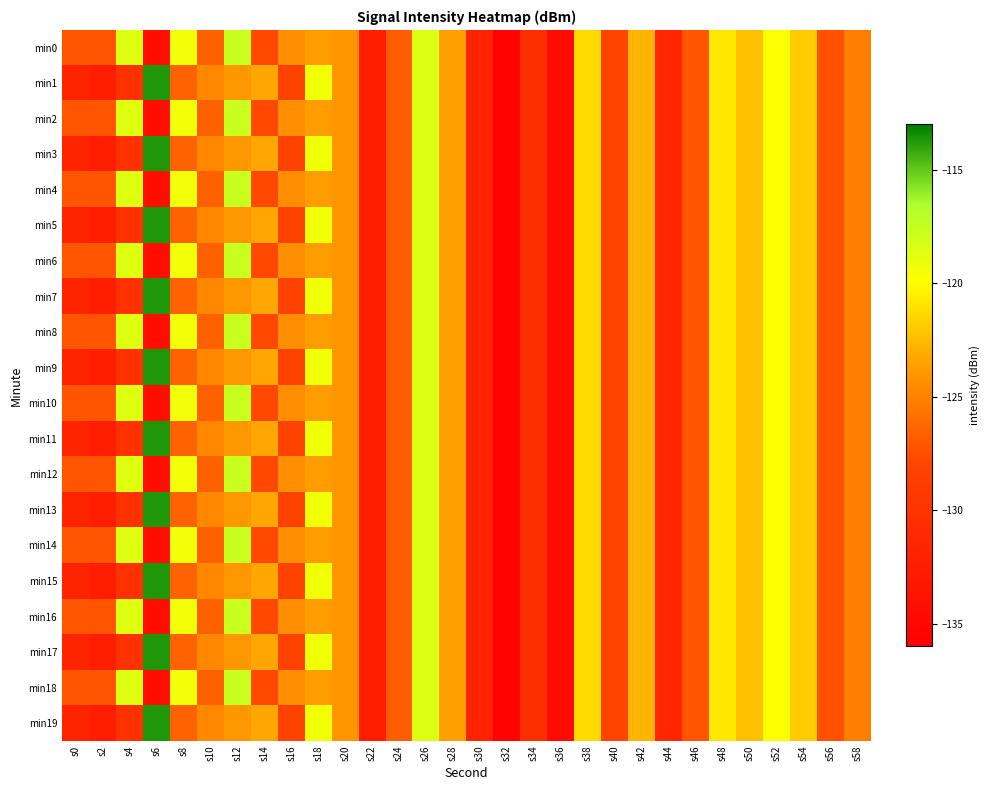

Reading left to right, transcribe all the data shown in this chart.

min0: s0=-127.2	s2=-127.2	s4=-118.6	s6=-134.3	s8=-119.4	s10=-126.6	s12=-117.7	s14=-127.8	s16=-124.4	s18=-123.8	s20=-124.1	s22=-132.3	s24=-126.8	s26=-118.5	s28=-123.6	s30=-131.9	s32=-135.6	s34=-130.6	s36=-134.6	s38=-121.3	s40=-128.0	s42=-122.7	s44=-131.5	s46=-127.2	s48=-120.8	s50=-122.3	s52=-119.8	s54=-121.9	s56=-127.3	s58=-125.2
min1: s0=-131.8	s2=-132.4	s4=-130.2	s6=-113.6	s8=-126.5	s10=-124.7	s12=-124.0	s14=-123.3	s16=-128.2	s18=-119.3	s20=-124.1	s22=-132.3	s24=-126.8	s26=-118.5	s28=-123.6	s30=-131.9	s32=-135.6	s34=-130.6	s36=-134.6	s38=-121.3	s40=-128.0	s42=-122.7	s44=-131.5	s46=-127.2	s48=-120.8	s50=-122.3	s52=-119.8	s54=-121.9	s56=-127.3	s58=-125.2
min2: s0=-127.2	s2=-127.2	s4=-118.6	s6=-134.3	s8=-119.4	s10=-126.6	s12=-117.7	s14=-127.8	s16=-124.4	s18=-123.8	s20=-124.1	s22=-132.3	s24=-126.8	s26=-118.5	s28=-123.6	s30=-131.9	s32=-135.6	s34=-130.6	s36=-134.6	s38=-121.3	s40=-128.0	s42=-122.7	s44=-131.5	s46=-127.2	s48=-120.8	s50=-122.3	s52=-119.8	s54=-121.9	s56=-127.3	s58=-125.2
min3: s0=-131.8	s2=-132.4	s4=-130.2	s6=-113.6	s8=-126.5	s10=-124.7	s12=-124.0	s14=-123.3	s16=-128.2	s18=-119.3	s20=-124.1	s22=-132.3	s24=-126.8	s26=-118.5	s28=-123.6	s30=-131.9	s32=-135.6	s34=-130.6	s36=-134.6	s38=-121.3	s40=-128.0	s42=-122.7	s44=-131.5	s46=-127.2	s48=-120.8	s50=-122.3	s52=-119.8	s54=-121.9	s56=-127.3	s58=-125.2
min4: s0=-127.2	s2=-127.2	s4=-118.6	s6=-134.3	s8=-119.4	s10=-126.6	s12=-117.7	s14=-127.8	s16=-124.4	s18=-123.8	s20=-124.1	s22=-132.3	s24=-126.8	s26=-118.5	s28=-123.6	s30=-131.9	s32=-135.6	s34=-130.6	s36=-134.6	s38=-121.3	s40=-128.0	s42=-122.7	s44=-131.5	s46=-127.2	s48=-120.8	s50=-122.3	s52=-119.8	s54=-121.9	s56=-127.3	s58=-125.2
min5: s0=-131.8	s2=-132.4	s4=-130.2	s6=-113.6	s8=-126.5	s10=-124.7	s12=-124.0	s14=-123.3	s16=-128.2	s18=-119.3	s20=-124.1	s22=-132.3	s24=-126.8	s26=-118.5	s28=-123.6	s30=-131.9	s32=-135.6	s34=-130.6	s36=-134.6	s38=-121.3	s40=-128.0	s42=-122.7	s44=-131.5	s46=-127.2	s48=-120.8	s50=-122.3	s52=-119.8	s54=-121.9	s56=-127.3	s58=-125.2
min6: s0=-127.2	s2=-127.2	s4=-118.6	s6=-134.3	s8=-119.4	s10=-126.6	s12=-117.7	s14=-127.8	s16=-124.4	s18=-123.8	s20=-124.1	s22=-132.3	s24=-126.8	s26=-118.5	s28=-123.6	s30=-131.9	s32=-135.6	s34=-130.6	s36=-134.6	s38=-121.3	s40=-128.0	s42=-122.7	s44=-131.5	s46=-127.2	s48=-120.8	s50=-122.3	s52=-119.8	s54=-121.9	s56=-127.3	s58=-125.2
min7: s0=-131.8	s2=-132.4	s4=-130.2	s6=-113.6	s8=-126.5	s10=-124.7	s12=-124.0	s14=-123.3	s16=-128.2	s18=-119.3	s20=-124.1	s22=-132.3	s24=-126.8	s26=-118.5	s28=-123.6	s30=-131.9	s32=-135.6	s34=-130.6	s36=-134.6	s38=-121.3	s40=-128.0	s42=-122.7	s44=-131.5	s46=-127.2	s48=-120.8	s50=-122.3	s52=-119.8	s54=-121.9	s56=-127.3	s58=-125.2
min8: s0=-127.2	s2=-127.2	s4=-118.6	s6=-134.3	s8=-119.4	s10=-126.6	s12=-117.7	s14=-127.8	s16=-124.4	s18=-123.8	s20=-124.1	s22=-132.3	s24=-126.8	s26=-118.5	s28=-123.6	s30=-131.9	s32=-135.6	s34=-130.6	s36=-134.6	s38=-121.3	s40=-128.0	s42=-122.7	s44=-131.5	s46=-127.2	s48=-120.8	s50=-122.3	s52=-119.8	s54=-121.9	s56=-127.3	s58=-125.2
min9: s0=-131.8	s2=-132.4	s4=-130.2	s6=-113.6	s8=-126.5	s10=-124.7	s12=-124.0	s14=-123.3	s16=-128.2	s18=-119.3	s20=-124.1	s22=-132.3	s24=-126.8	s26=-118.5	s28=-123.6	s30=-131.9	s32=-135.6	s34=-130.6	s36=-134.6	s38=-121.3	s40=-128.0	s42=-122.7	s44=-131.5	s46=-127.2	s48=-120.8	s50=-122.3	s52=-119.8	s54=-121.9	s56=-127.3	s58=-125.2
min10: s0=-127.2	s2=-127.2	s4=-118.6	s6=-134.3	s8=-119.4	s10=-126.6	s12=-117.7	s14=-127.8	s16=-124.4	s18=-123.8	s20=-124.1	s22=-132.3	s24=-126.8	s26=-118.5	s28=-123.6	s30=-131.9	s32=-135.6	s34=-130.6	s36=-134.6	s38=-121.3	s40=-128.0	s42=-122.7	s44=-131.5	s46=-127.2	s48=-120.8	s50=-122.3	s52=-119.8	s54=-121.9	s56=-127.3	s58=-125.2
min11: s0=-131.8	s2=-132.4	s4=-130.2	s6=-113.6	s8=-126.5	s10=-124.7	s12=-124.0	s14=-123.3	s16=-128.2	s18=-119.3	s20=-124.1	s22=-132.3	s24=-126.8	s26=-118.5	s28=-123.6	s30=-131.9	s32=-135.6	s34=-130.6	s36=-134.6	s38=-121.3	s40=-128.0	s42=-122.7	s44=-131.5	s46=-127.2	s48=-120.8	s50=-122.3	s52=-119.8	s54=-121.9	s56=-127.3	s58=-125.2
min12: s0=-127.2	s2=-127.2	s4=-118.6	s6=-134.3	s8=-119.4	s10=-126.6	s12=-117.7	s14=-127.8	s16=-124.4	s18=-123.8	s20=-124.1	s22=-132.3	s24=-126.8	s26=-118.5	s28=-123.6	s30=-131.9	s32=-135.6	s34=-130.6	s36=-134.6	s38=-121.3	s40=-128.0	s42=-122.7	s44=-131.5	s46=-127.2	s48=-120.8	s50=-122.3	s52=-119.8	s54=-121.9	s56=-127.3	s58=-125.2
min13: s0=-131.8	s2=-132.4	s4=-130.2	s6=-113.6	s8=-126.5	s10=-124.7	s12=-124.0	s14=-123.3	s16=-128.2	s18=-119.3	s20=-124.1	s22=-132.3	s24=-126.8	s26=-118.5	s28=-123.6	s30=-131.9	s32=-135.6	s34=-130.6	s36=-134.6	s38=-121.3	s40=-128.0	s42=-122.7	s44=-131.5	s46=-127.2	s48=-120.8	s50=-122.3	s52=-119.8	s54=-121.9	s56=-127.3	s58=-125.2
min14: s0=-127.2	s2=-127.2	s4=-118.6	s6=-134.3	s8=-119.4	s10=-126.6	s12=-117.7	s14=-127.8	s16=-124.4	s18=-123.8	s20=-124.1	s22=-132.3	s24=-126.8	s26=-118.5	s28=-123.6	s30=-131.9	s32=-135.6	s34=-130.6	s36=-134.6	s38=-121.3	s40=-128.0	s42=-122.7	s44=-131.5	s46=-127.2	s48=-120.8	s50=-122.3	s52=-119.8	s54=-121.9	s56=-127.3	s58=-125.2
min15: s0=-131.8	s2=-132.4	s4=-130.2	s6=-113.6	s8=-126.5	s10=-124.7	s12=-124.0	s14=-123.3	s16=-128.2	s18=-119.3	s20=-124.1	s22=-132.3	s24=-126.8	s26=-118.5	s28=-123.6	s30=-131.9	s32=-135.6	s34=-130.6	s36=-134.6	s38=-121.3	s40=-128.0	s42=-122.7	s44=-131.5	s46=-127.2	s48=-120.8	s50=-122.3	s52=-119.8	s54=-121.9	s56=-127.3	s58=-125.2
min16: s0=-127.2	s2=-127.2	s4=-118.6	s6=-134.3	s8=-119.4	s10=-126.6	s12=-117.7	s14=-127.8	s16=-124.4	s18=-123.8	s20=-124.1	s22=-132.3	s24=-126.8	s26=-118.5	s28=-123.6	s30=-131.9	s32=-135.6	s34=-130.6	s36=-134.6	s38=-121.3	s40=-128.0	s42=-122.7	s44=-131.5	s46=-127.2	s48=-120.8	s50=-122.3	s52=-119.8	s54=-121.9	s56=-127.3	s58=-125.2
min17: s0=-131.8	s2=-132.4	s4=-130.2	s6=-113.6	s8=-126.5	s10=-124.7	s12=-124.0	s14=-123.3	s16=-128.2	s18=-119.3	s20=-124.1	s22=-132.3	s24=-126.8	s26=-118.5	s28=-123.6	s30=-131.9	s32=-135.6	s34=-130.6	s36=-134.6	s38=-121.3	s40=-128.0	s42=-122.7	s44=-131.5	s46=-127.2	s48=-120.8	s50=-122.3	s52=-119.8	s54=-121.9	s56=-127.3	s58=-125.2
min18: s0=-127.2	s2=-127.2	s4=-118.6	s6=-134.3	s8=-119.4	s10=-126.6	s12=-117.7	s14=-127.8	s16=-124.4	s18=-123.8	s20=-124.1	s22=-132.3	s24=-126.8	s26=-118.5	s28=-123.6	s30=-131.9	s32=-135.6	s34=-130.6	s36=-134.6	s38=-121.3	s40=-128.0	s42=-122.7	s44=-131.5	s46=-127.2	s48=-120.8	s50=-122.3	s52=-119.8	s54=-121.9	s56=-127.3	s58=-125.2
min19: s0=-131.8	s2=-132.4	s4=-130.2	s6=-113.6	s8=-126.5	s10=-124.7	s12=-124.0	s14=-123.3	s16=-128.2	s18=-119.3	s20=-124.1	s22=-132.3	s24=-126.8	s26=-118.5	s28=-123.6	s30=-131.9	s32=-135.6	s34=-130.6	s36=-134.6	s38=-121.3	s40=-128.0	s42=-122.7	s44=-131.5	s46=-127.2	s48=-120.8	s50=-122.3	s52=-119.8	s54=-121.9	s56=-127.3	s58=-125.2